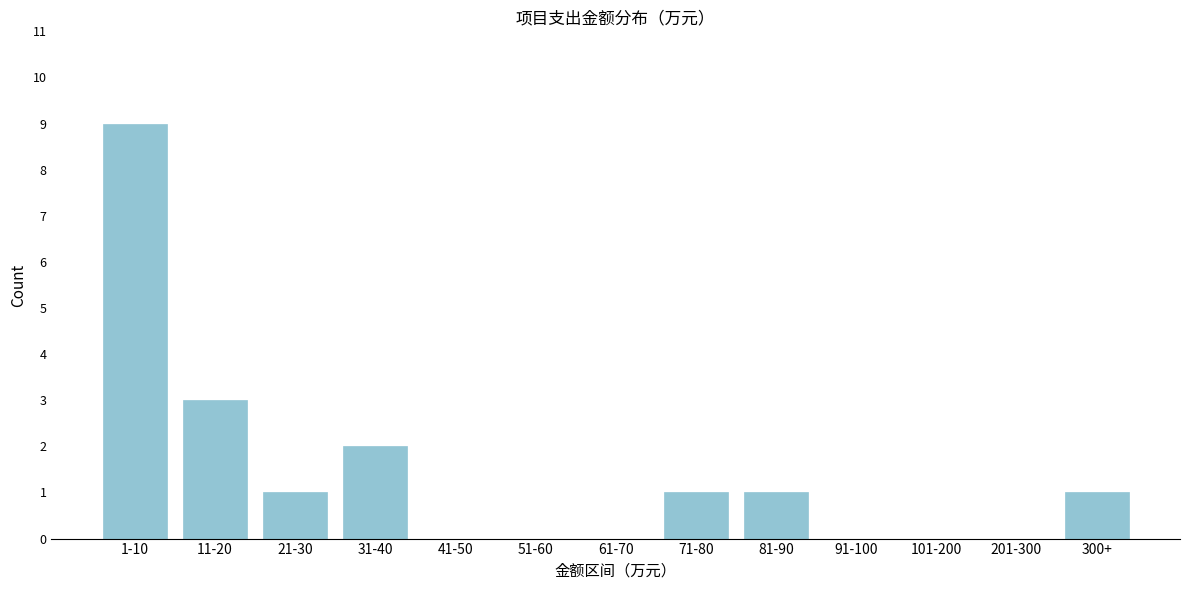

Reading left to right, what are all the values shown in this chart?

1-10=9	11-20=3	21-30=1	31-40=2	41-50=0	51-60=0	61-70=0	71-80=1	81-90=1	91-100=0	101-200=0	201-300=0	300+=1